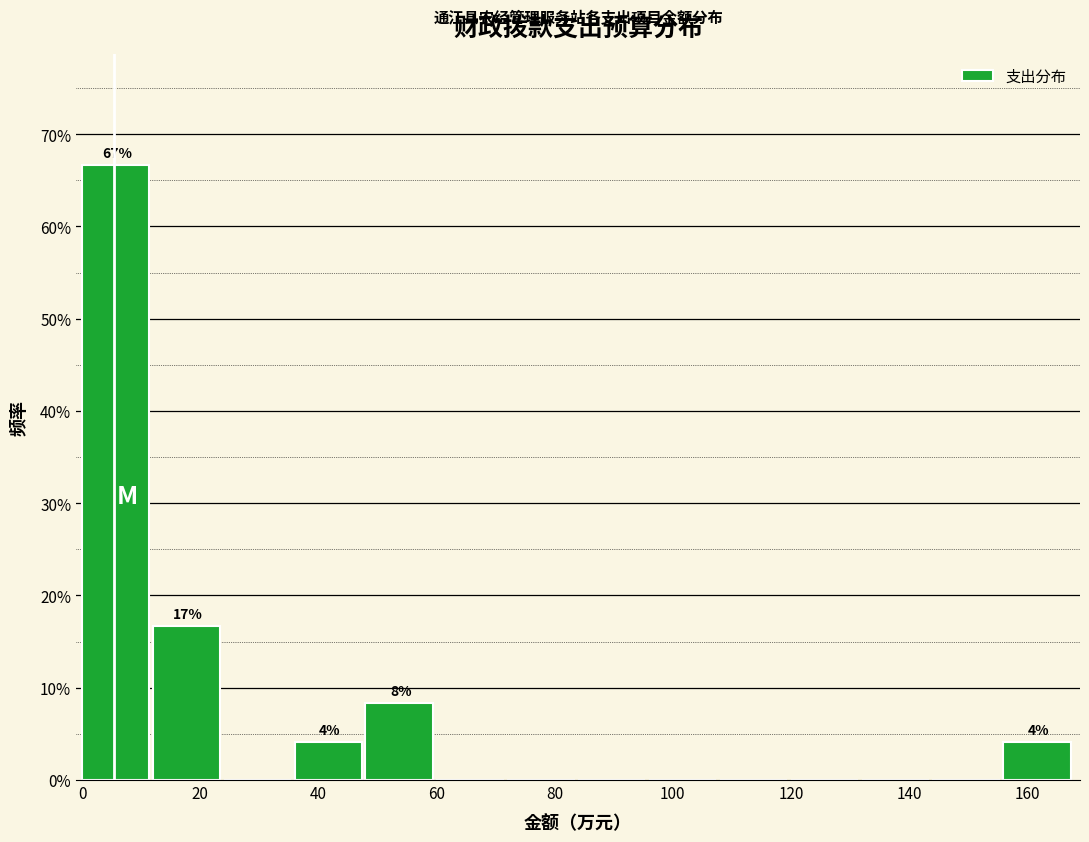

Over which range of the x-axis is the bar tallest?

0 to 12